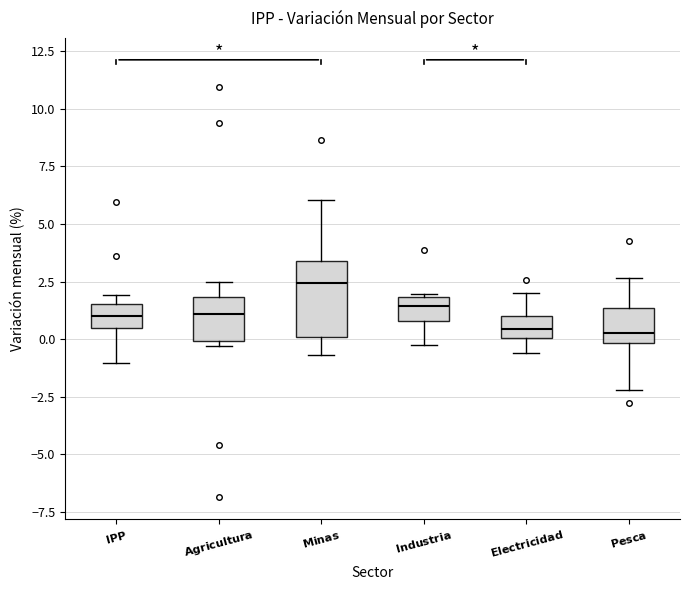

Reading left to right, transcribe this box plot: for each box, give where its median line is, the range the box spans, and where its two whiskers end, as read against the y-axis. The values are not printed on the chart, so give them approximately, as read against the axis.

$\mathbf{IPP}$: median 1.0, box 0.5 to 1.5, whiskers -1.0 to 2.0
$\mathbf{Agricultura}$: median 1.0, box 0.0 to 2.0, whiskers -0.5 to 2.5
$\mathbf{Minas}$: median 2.5, box 0.0 to 3.5, whiskers -0.5 to 6.0
$\mathbf{Industria}$: median 1.5, box 1.0 to 2.0, whiskers 0.0 to 2.0
$\mathbf{Electricidad}$: median 0.5, box 0.0 to 1.0, whiskers -0.5 to 2.0
$\mathbf{Pesca}$: median 0.5, box 0.0 to 1.5, whiskers -2.0 to 2.5